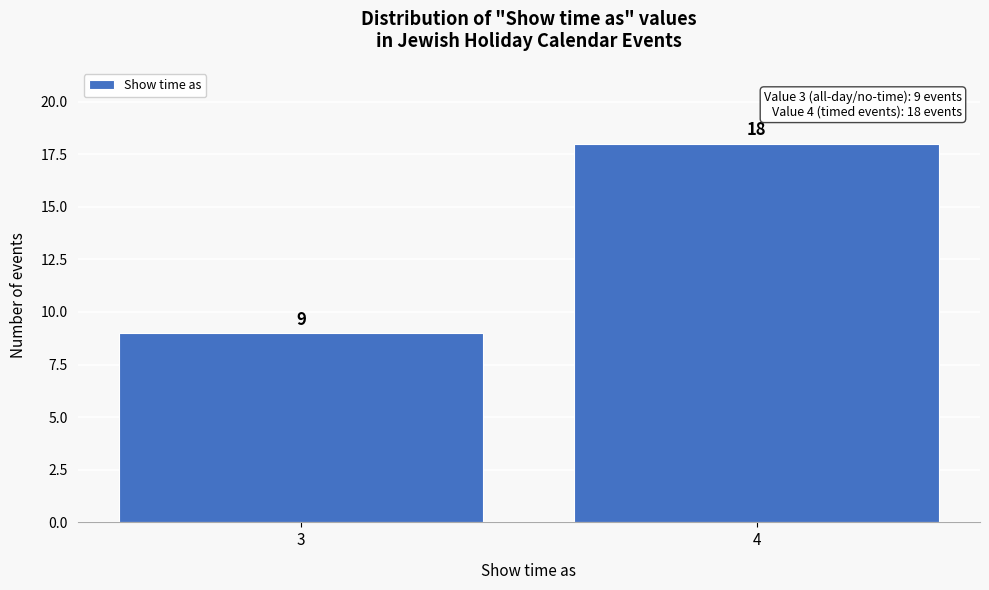

Reading left to right, list all the values displayed in this chart.

9	18